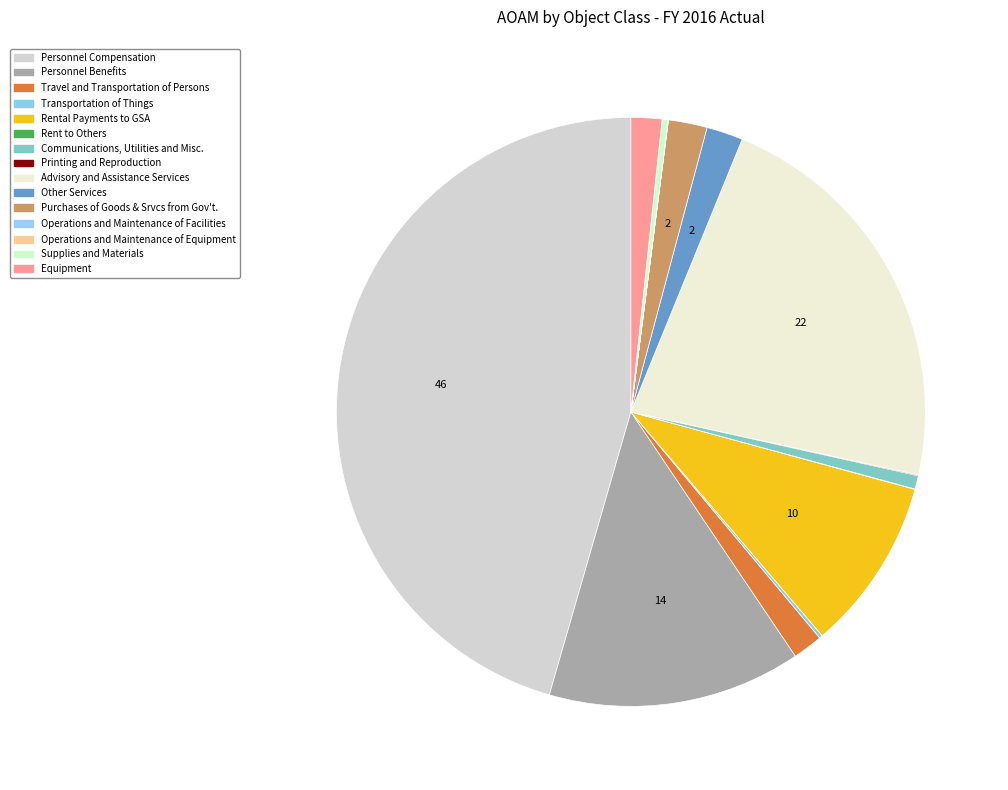

What percentage is NOT represented by Printing and Reproduction?

99.9%